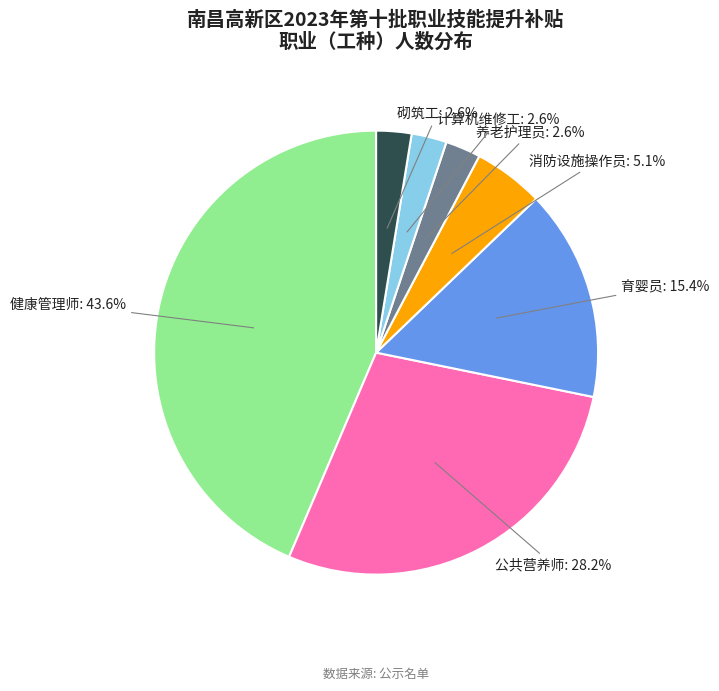

To the nearest percent, what is the average slice percentage?

14%